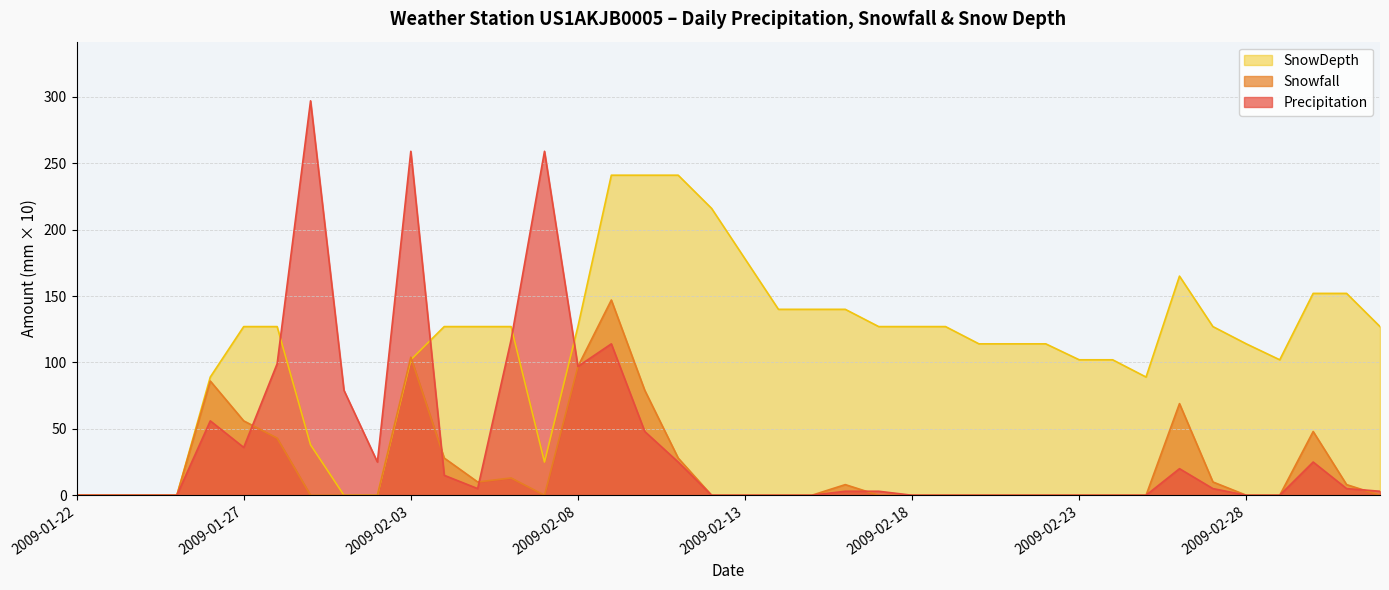

True or false: Snowfall and Precipitation cross at least once.

True